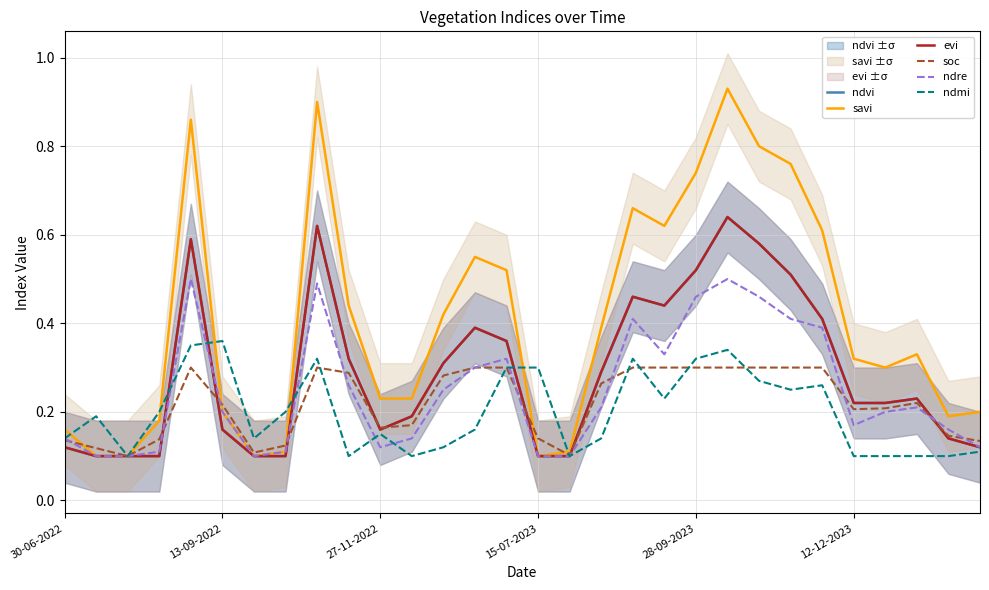

True or false: evi and savi cross at least once.

False